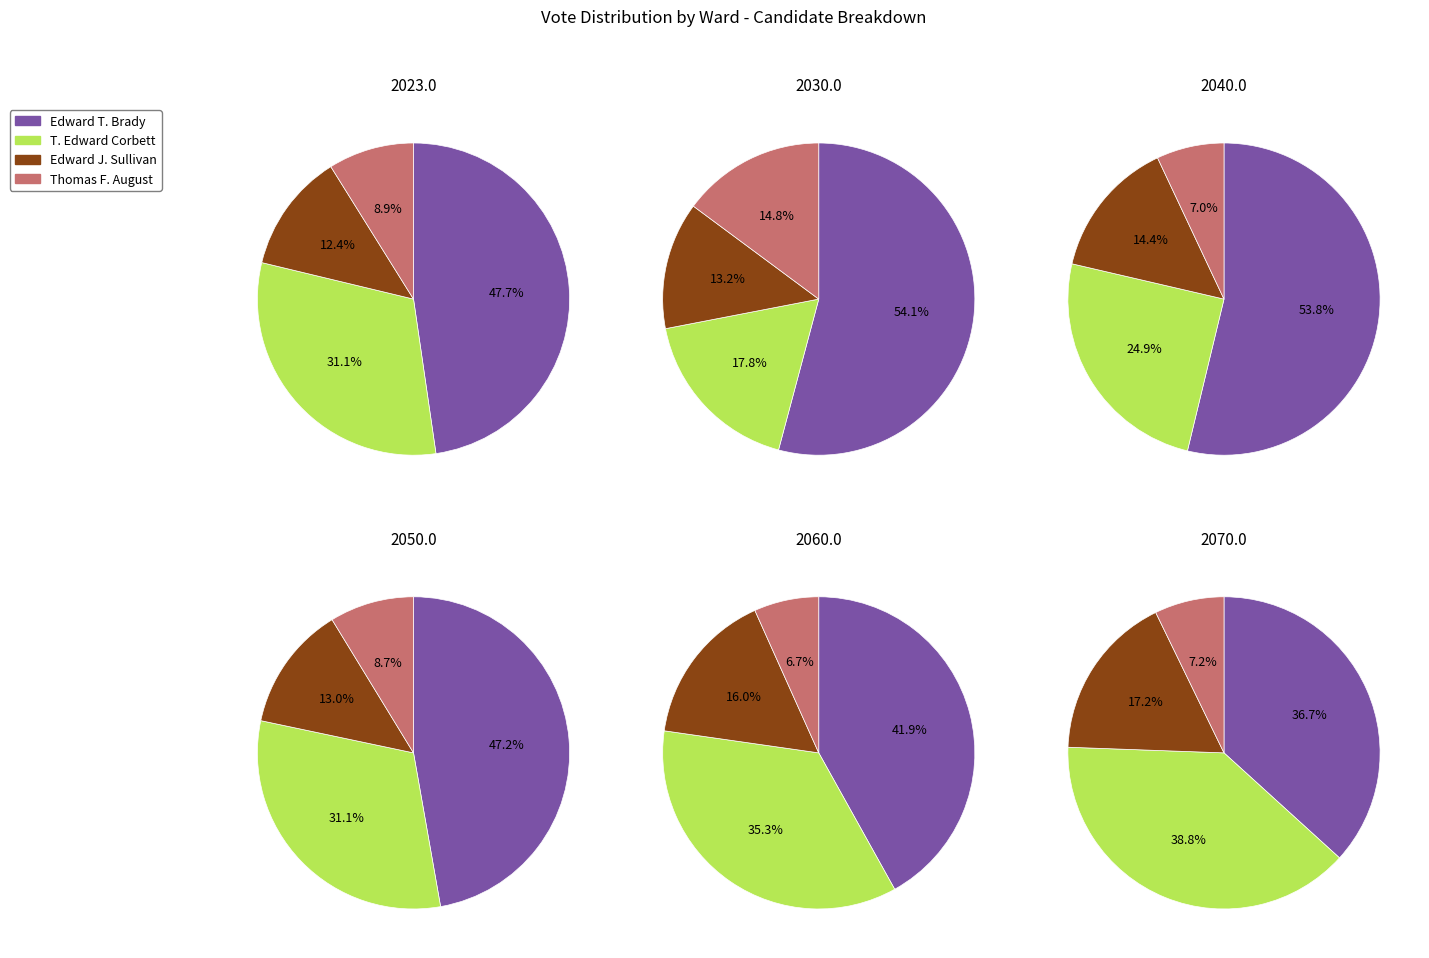

The Ward 2 slice represents 1% of the pie. True or false?

False